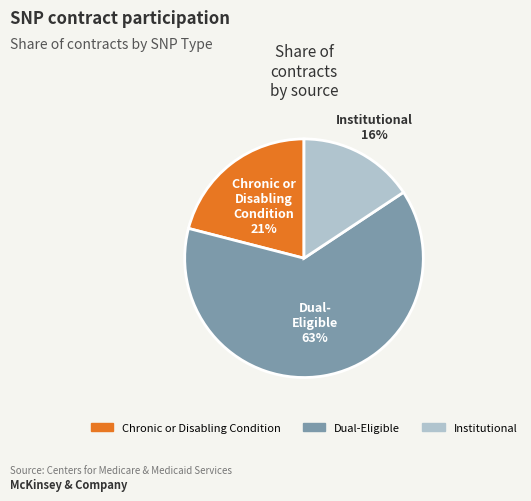

Does Institutional account for over 50% of the chart?

No